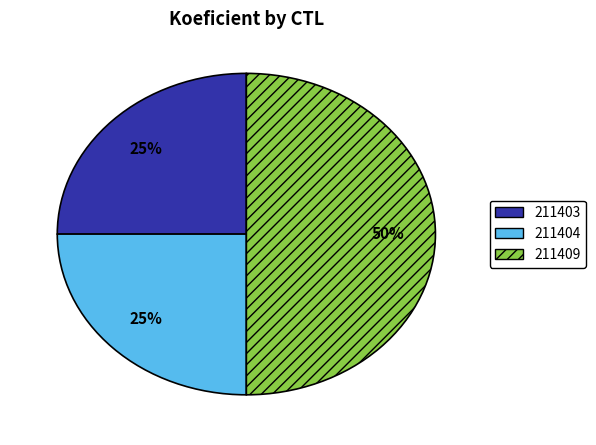

To the nearest percent, what percentage of the pie is 211409?

50%